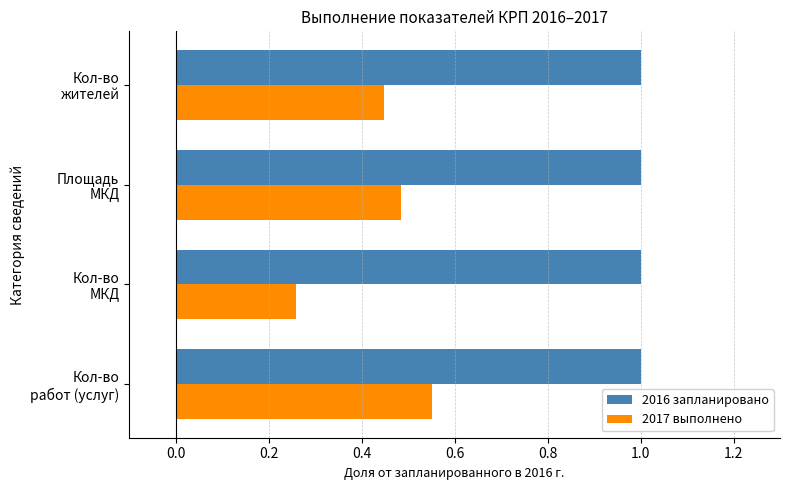

Rank the categories by 2017 выполнено value from lowest to highest.

Кол-во
МКД, Кол-во
жителей, Площадь
МКД, Кол-во
работ (услуг)